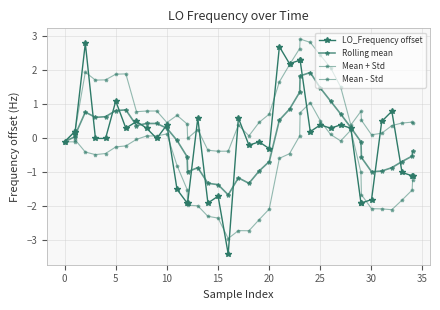

How many lines are shown in the chart?

4